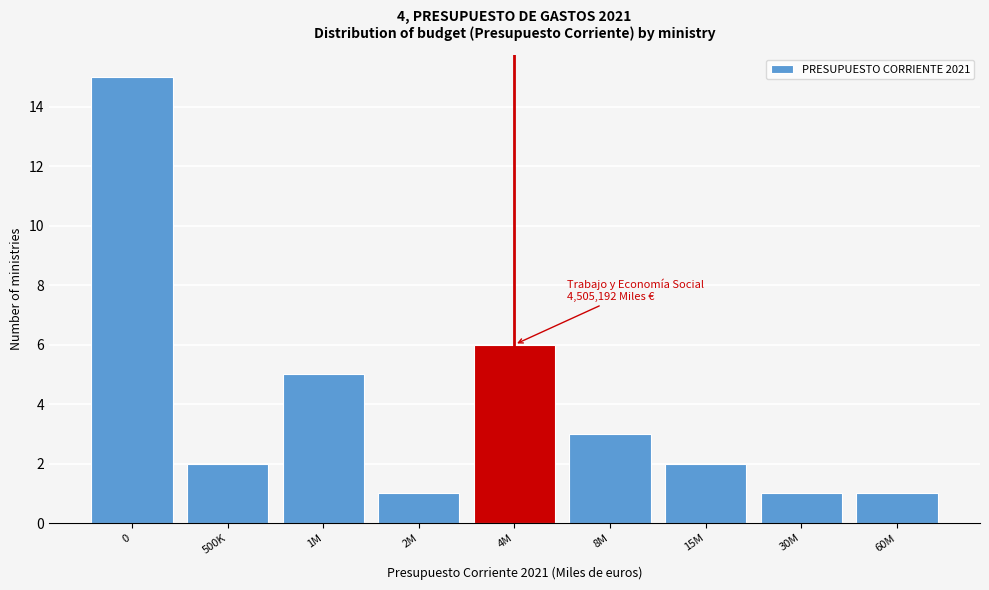

Reading left to right, transcribe all the data shown in this chart.

0=15	500K=2	1M=5	2M=1	4M=6	8M=3	15M=2	30M=1	60M=1